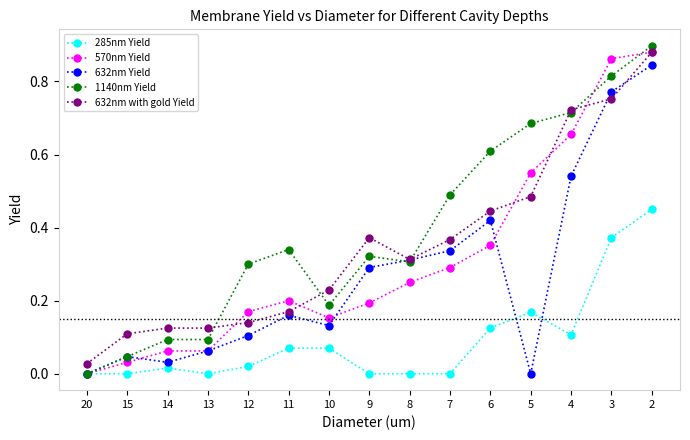

Is this an area chart (filled region under the line)?

No